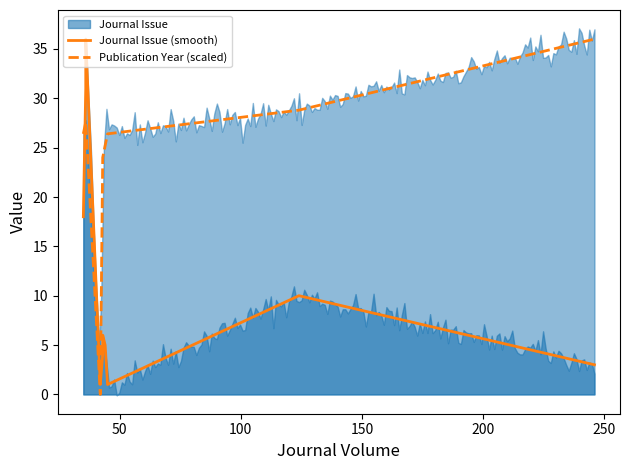

What is the lowest value of the Journal Issue (smooth) series?

1.0